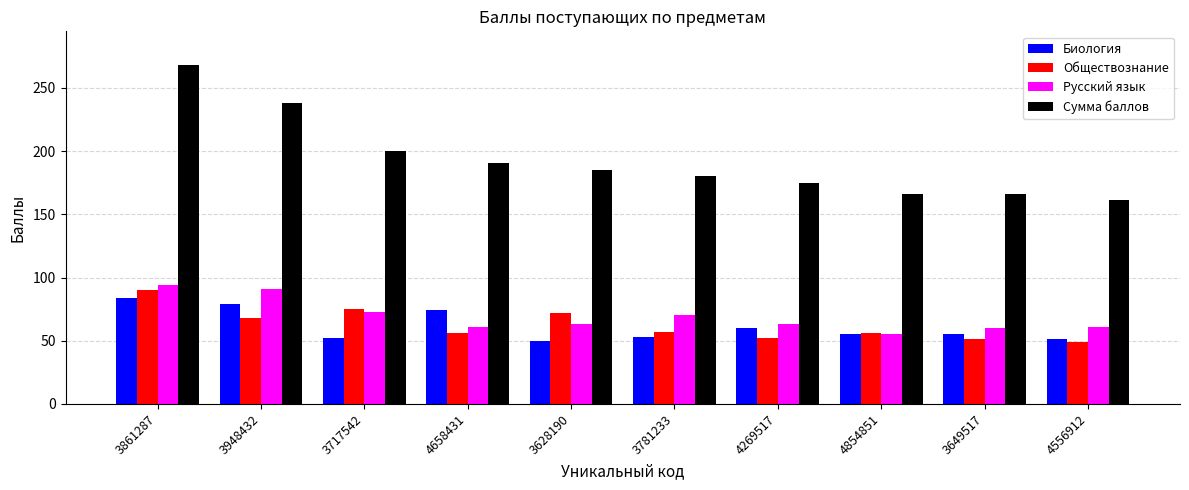

At which label is Сумма баллов closest to 214?

3717542